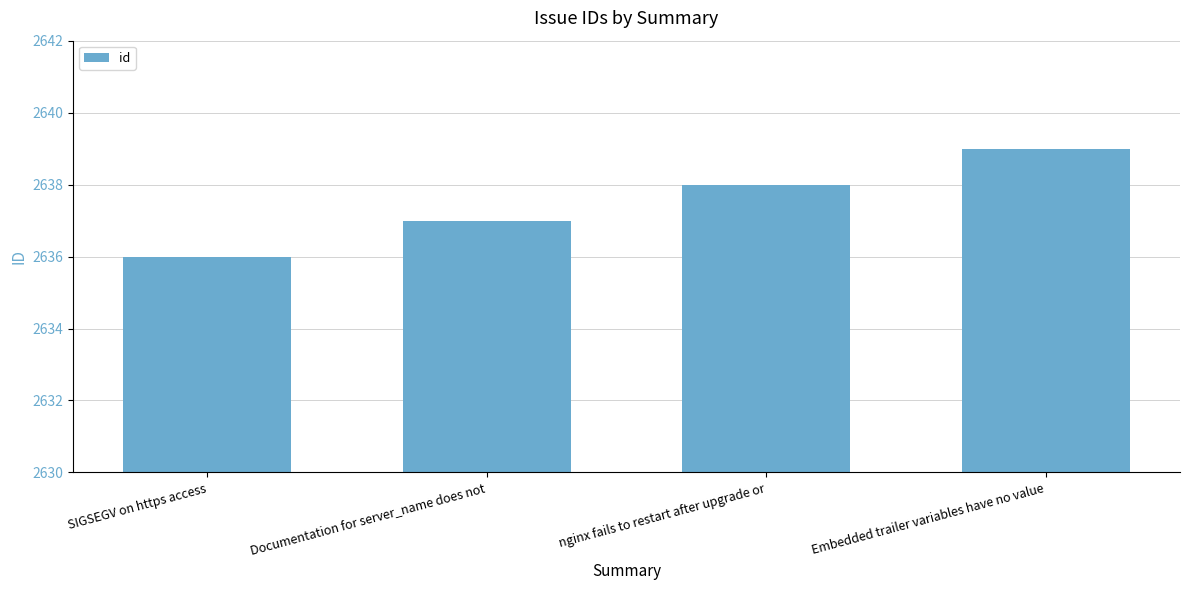

What is the ratio of the value at SIGSEGV on https access to the value at Documentation for server_name does not?

1.0